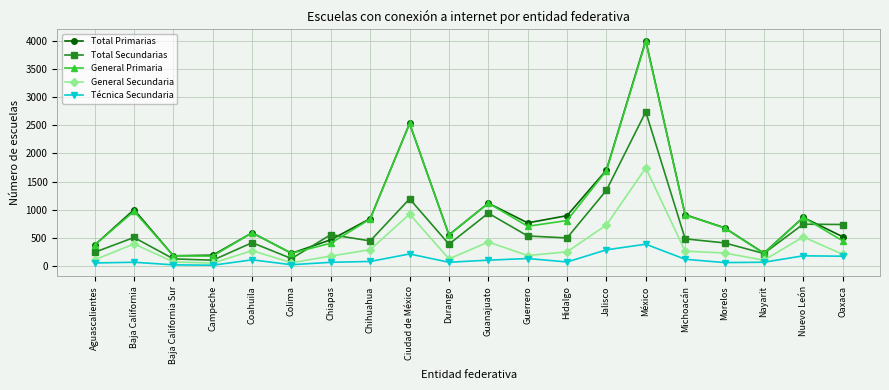

Is it true that General Primaria equals 326 at Michoacán?

False